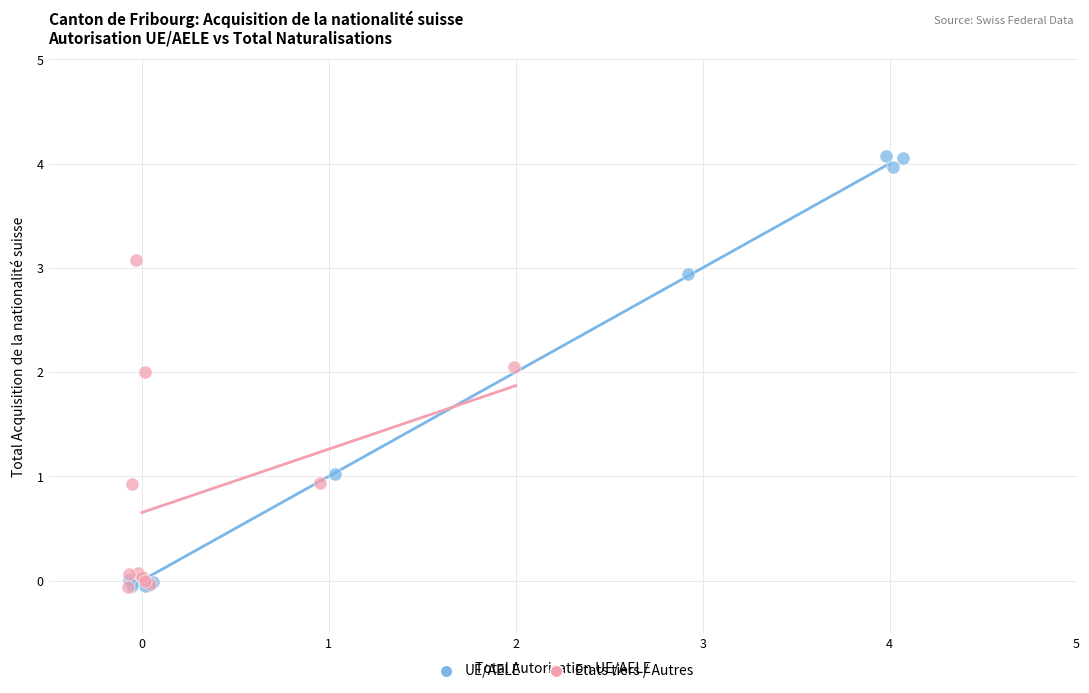

Which series has the largest Y range (max minus min)?

UE/AELE